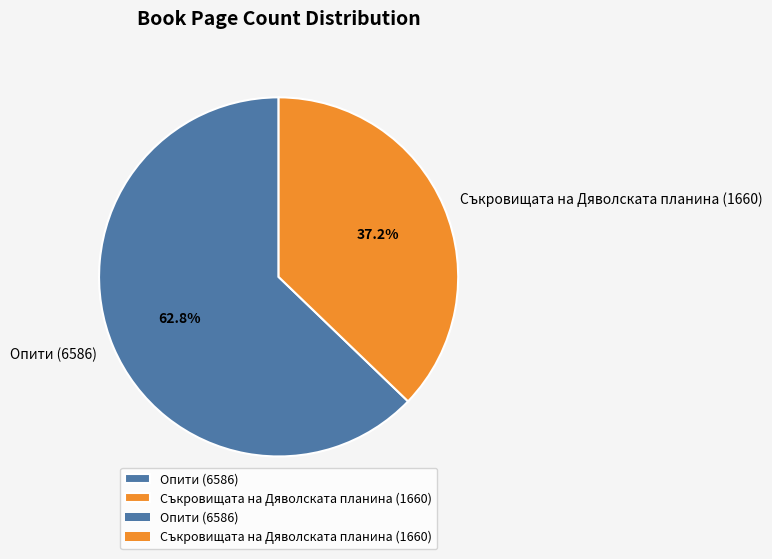

Rank the categories by value from highest to lowest.

Опити (6586), Съкровищата на Дяволската планина (1660)